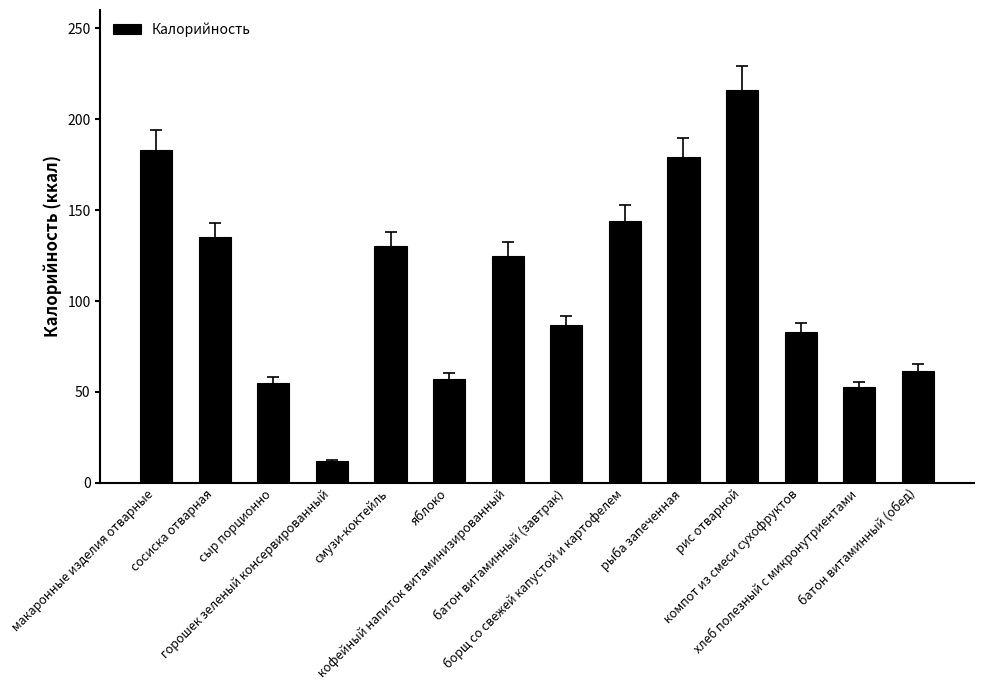

At which label is the value closest to 114?

кофейный напиток витаминизированный